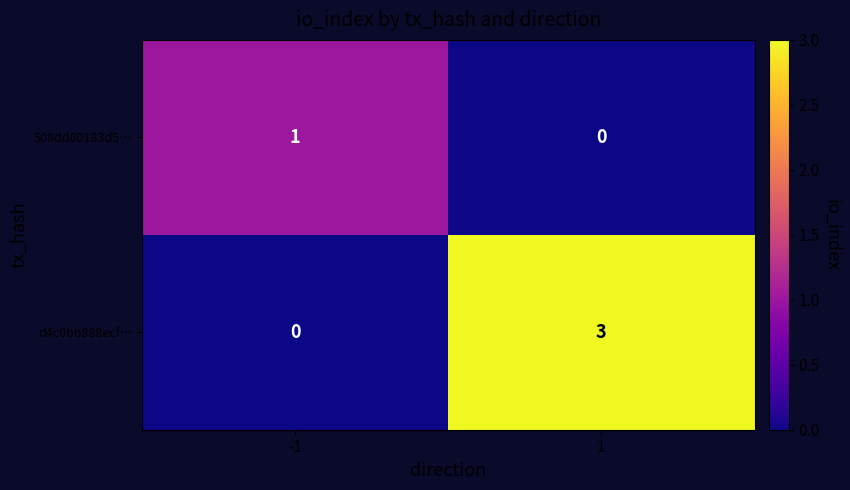

The d4c0bb888ecf… series shows 3 at 1. True or false?

True